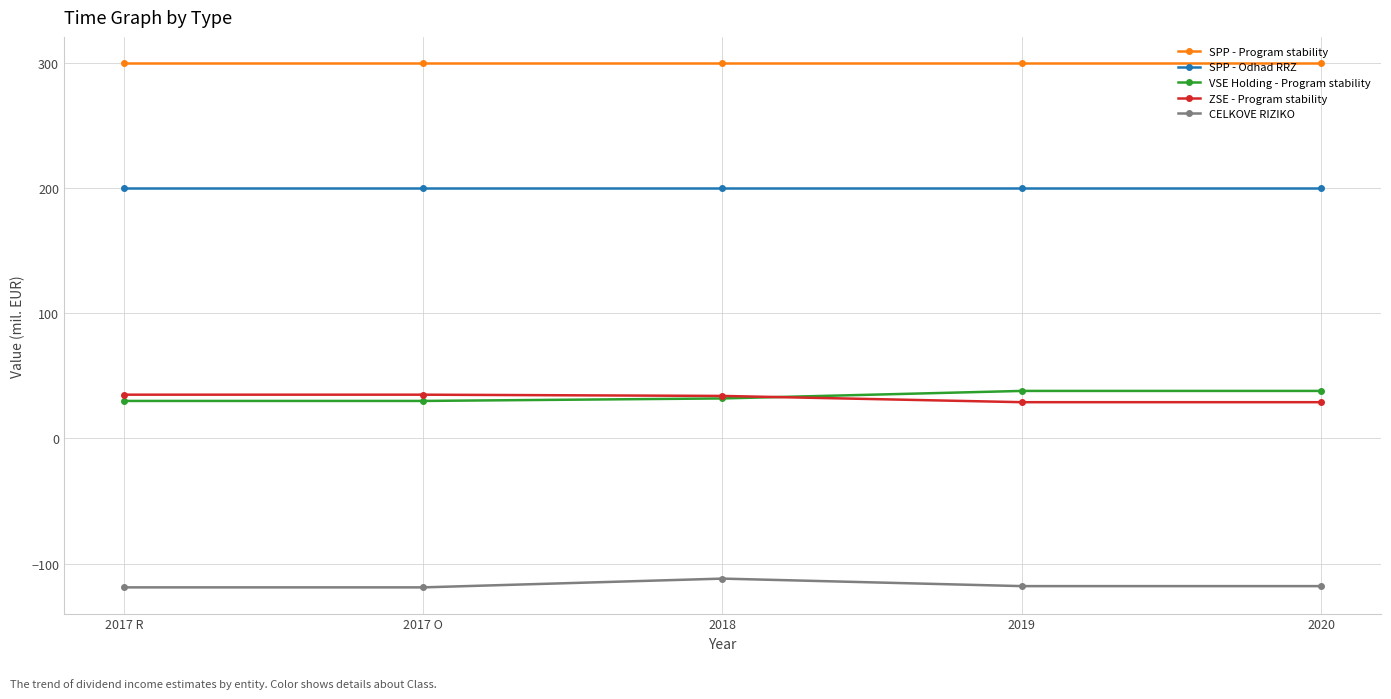

How many lines are shown in the chart?

5